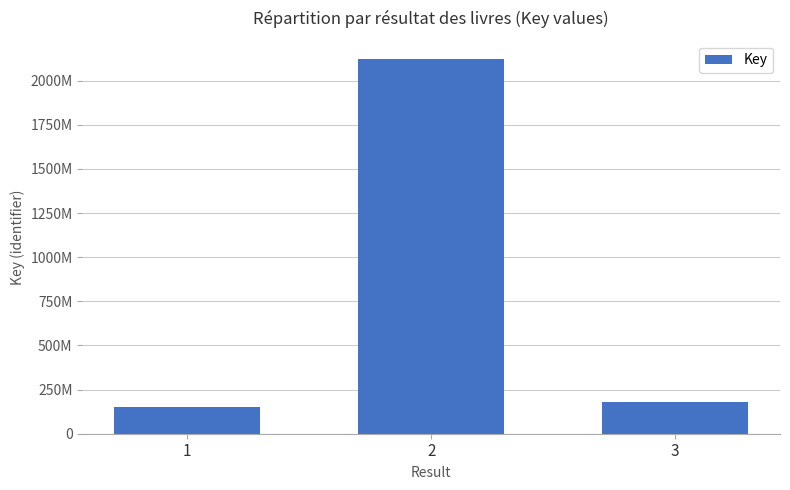

Does the chart contain any negative values?

No